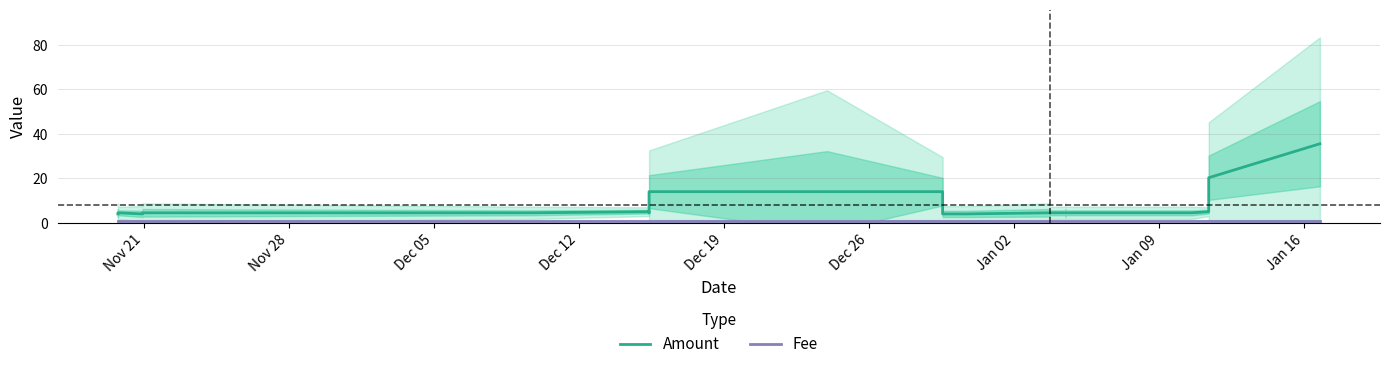

Does the chart display data point markers on the line(s)?

No